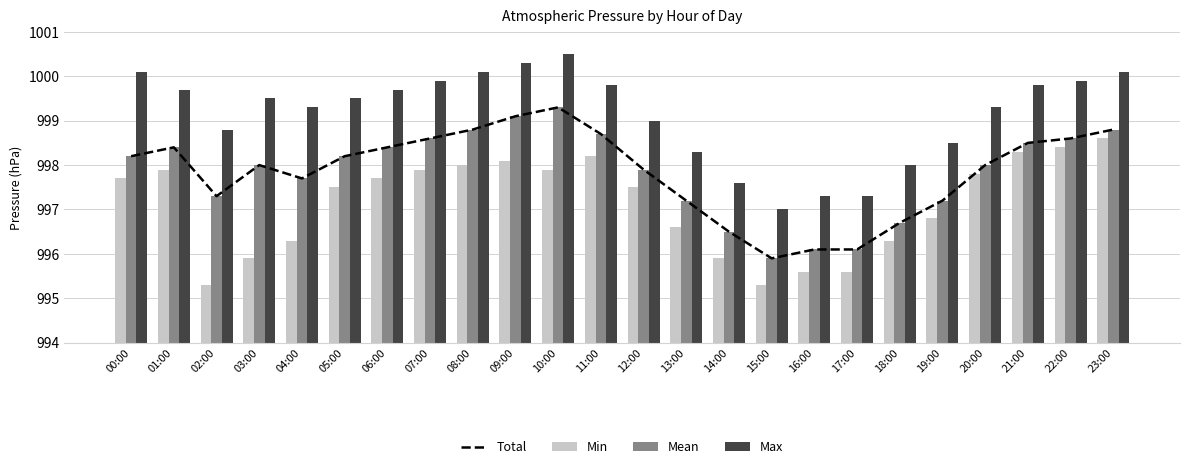

Which series has the largest total across all categories?

Max